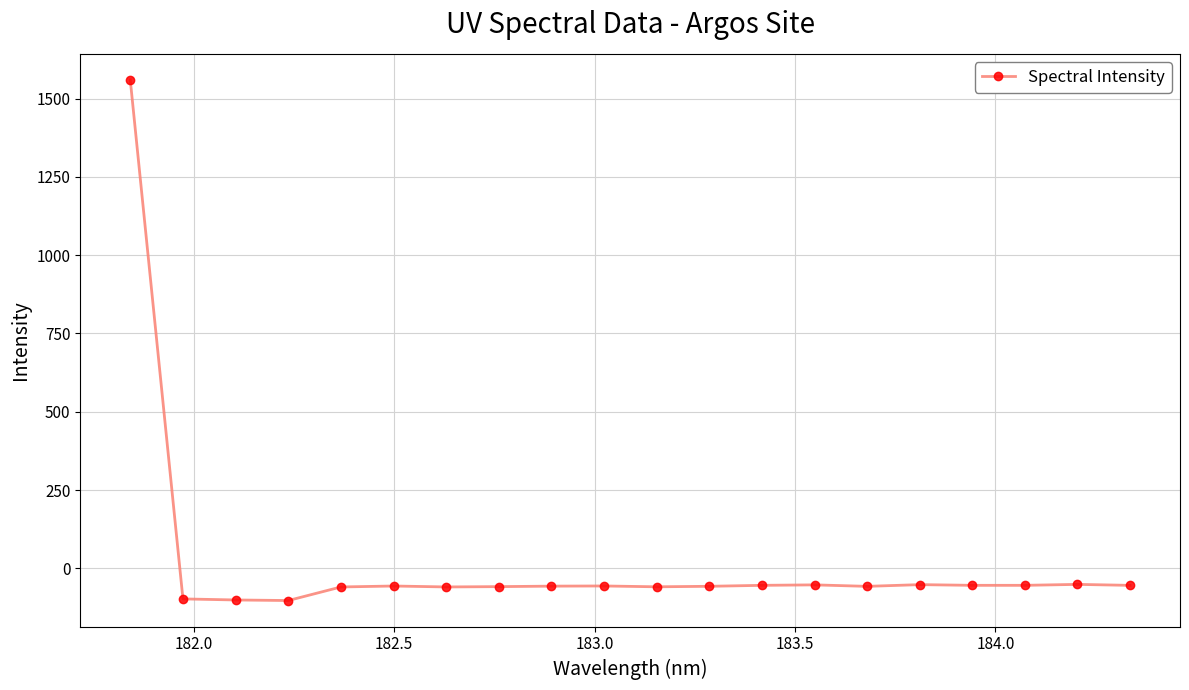

What is the difference between the second highest and second lowest values?

49.8